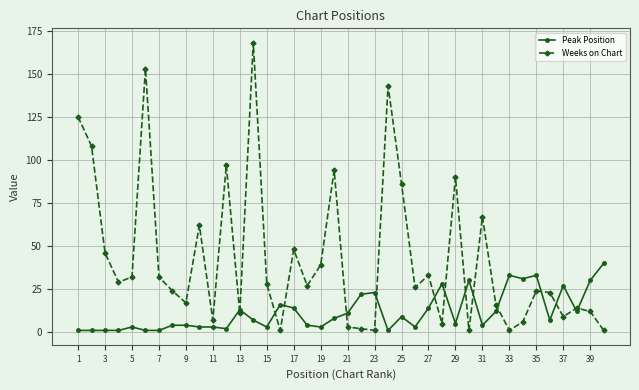

What are all the series names shown in the legend?

Peak Position, Weeks on Chart